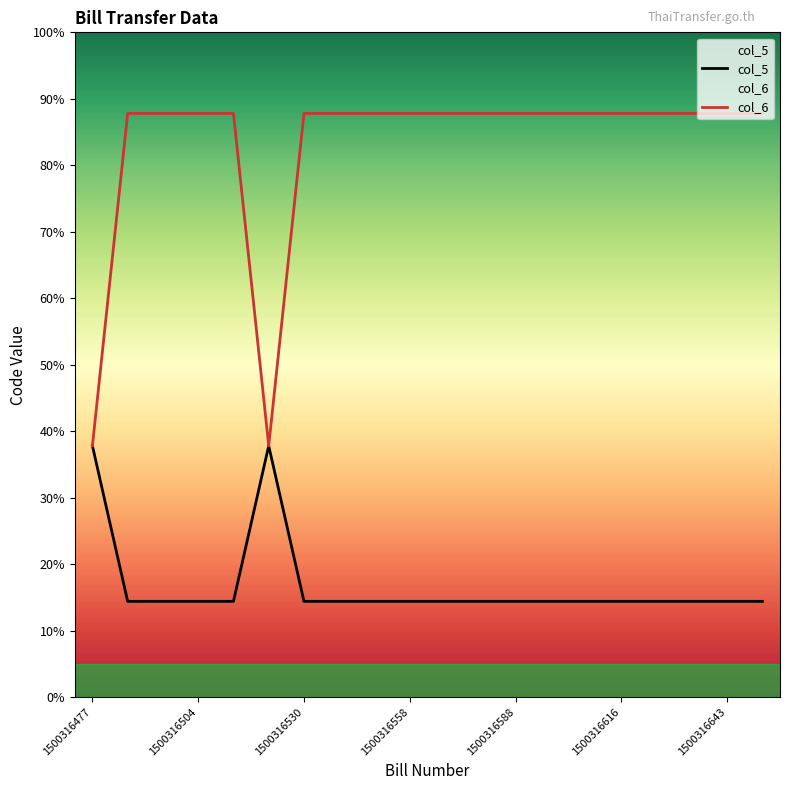

True or false: col_5 and col_6 cross at least once.

False